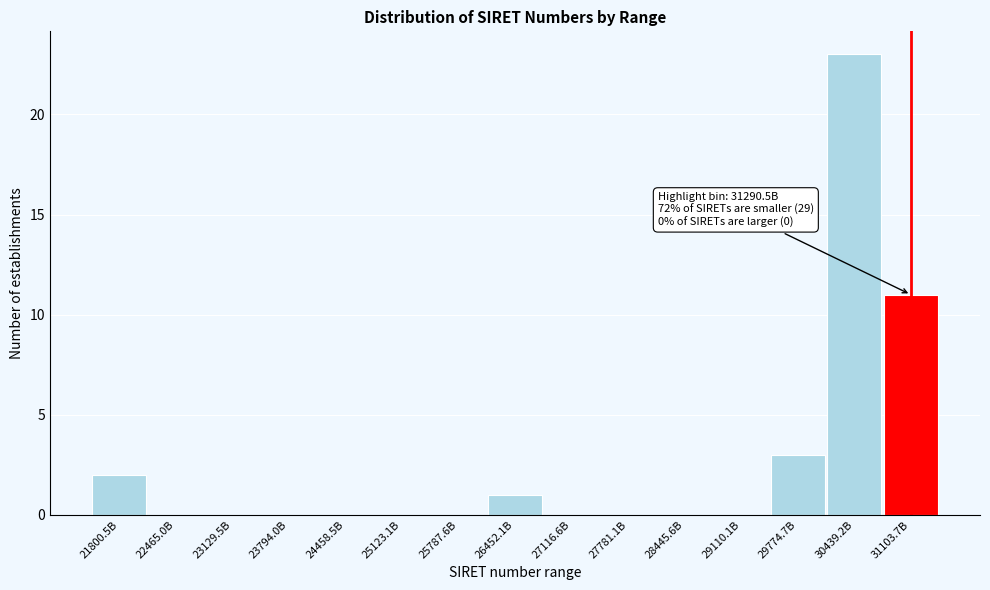

Reading left to right, what are all the values shown in this chart?

21800.5B=2	22465.0B=0	23129.5B=0	23794.0B=0	24458.5B=0	25123.1B=0	25787.6B=0	26452.1B=1	27116.6B=0	27781.1B=0	28445.6B=0	29110.1B=0	29774.7B=3	30439.2B=23	31103.7B=11